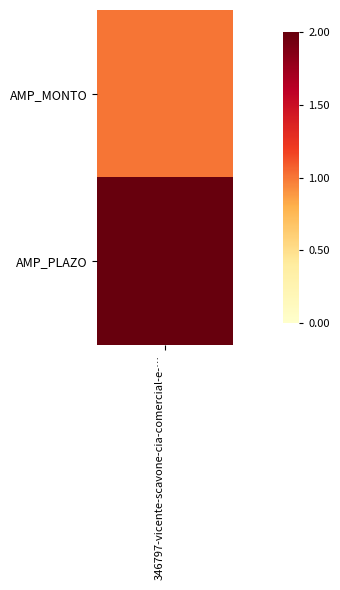

Rank the categories by value from lowest to highest.

AMP_MONTO, AMP_PLAZO